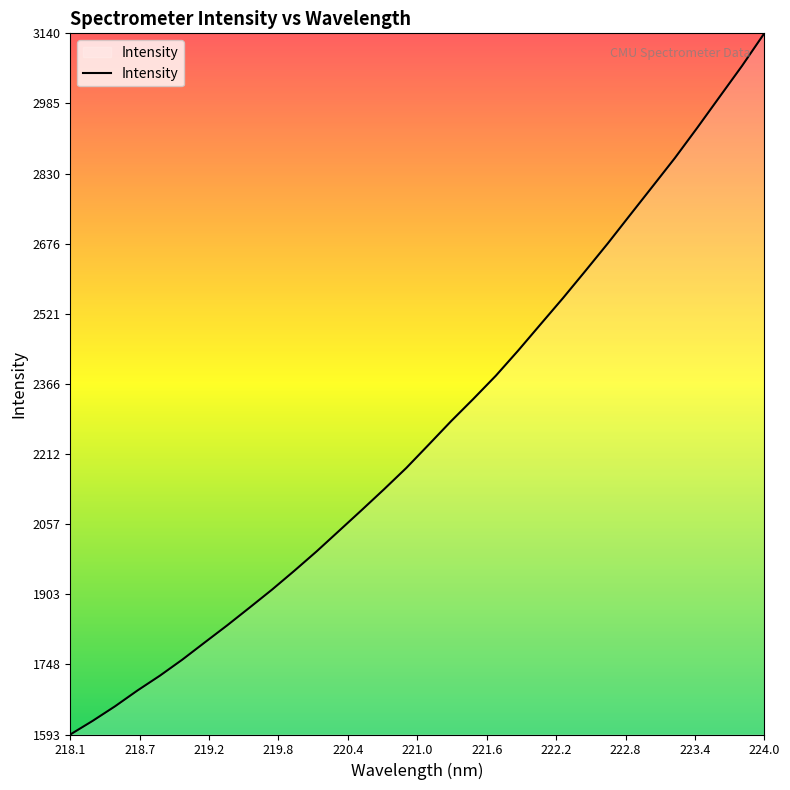

What is the maximum value shown in the chart?

3139.8